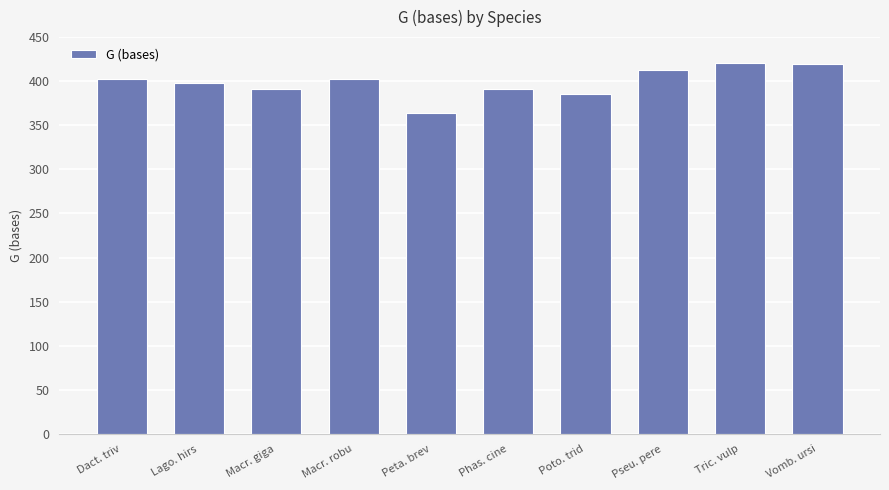

What is the greatest value displayed?

421